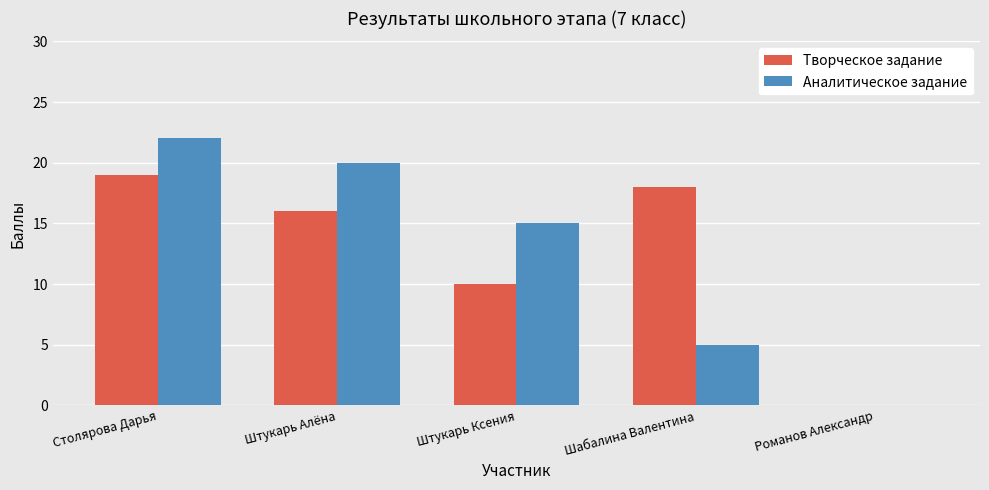

At which label does Творческое задание first exceed 16?

Столярова Дарья